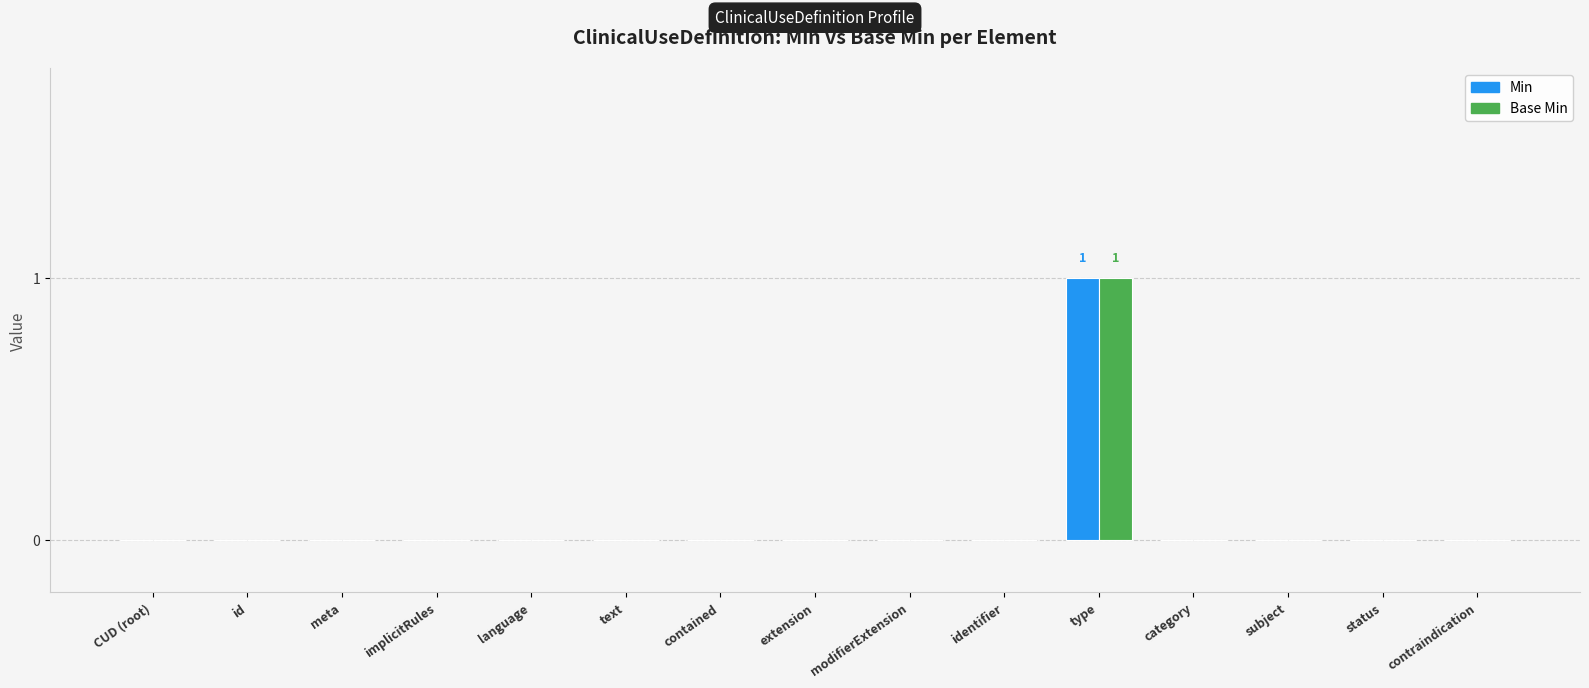

Are the bars horizontal?

No